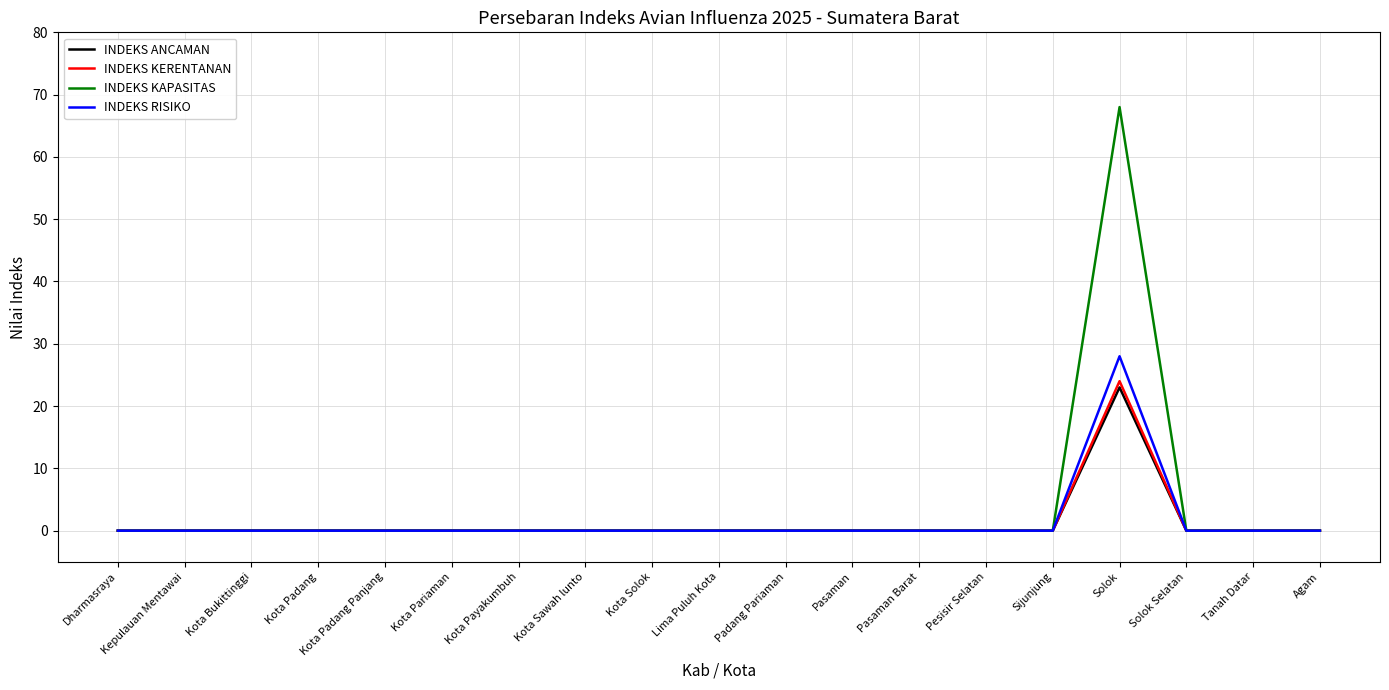

How many lines are shown in the chart?

4